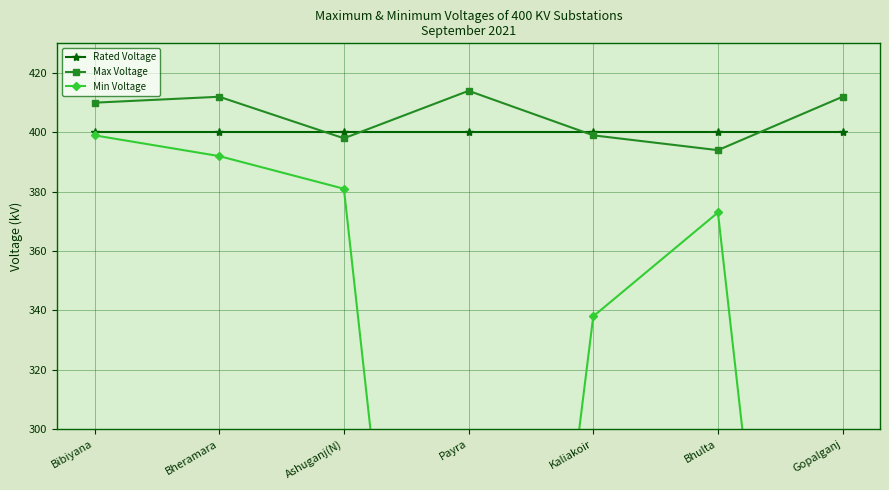

What are all the series names shown in the legend?

Rated Voltage, Max Voltage, Min Voltage